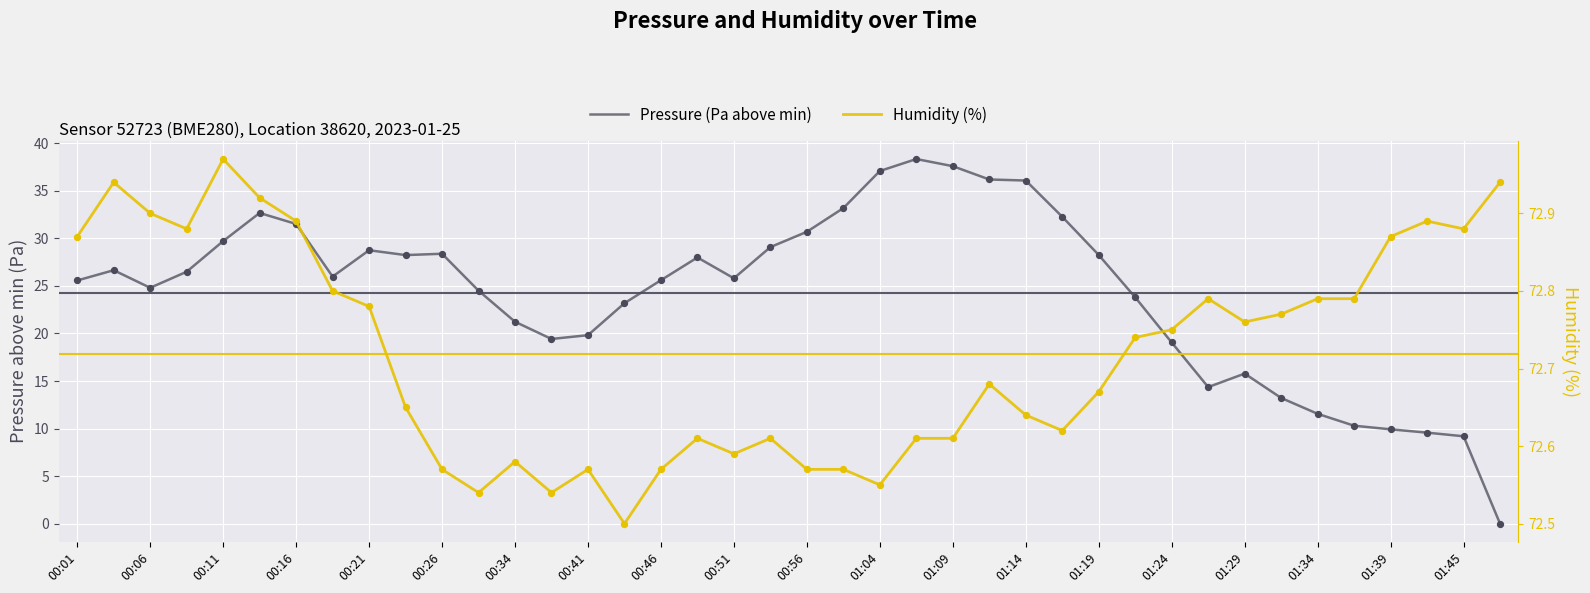

Which series has the largest Y range (max minus min)?

Pressure (Pa above min)